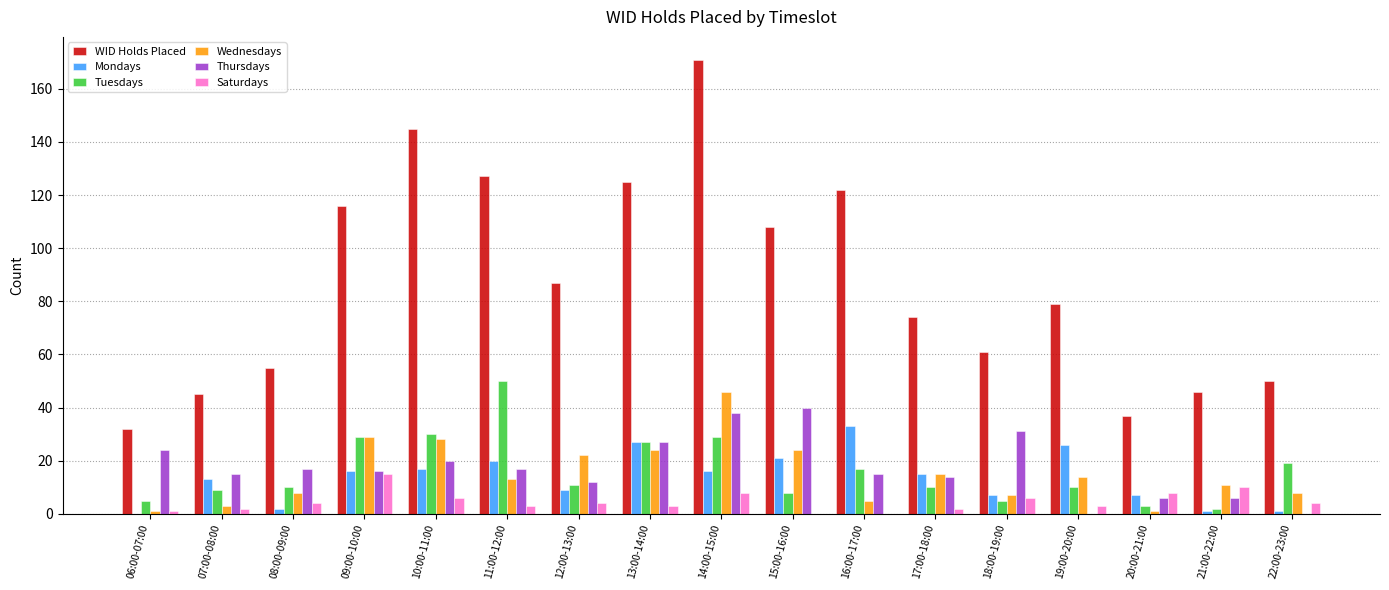

True or false: WID Holds Placed has a value of 21 at 06:00-07:00.

False